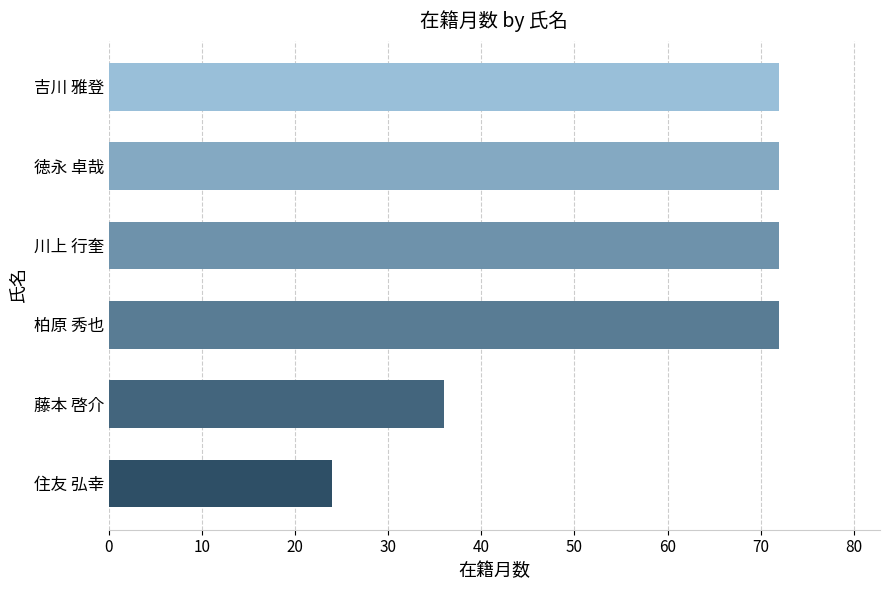

What is the maximum value shown in the chart?

72